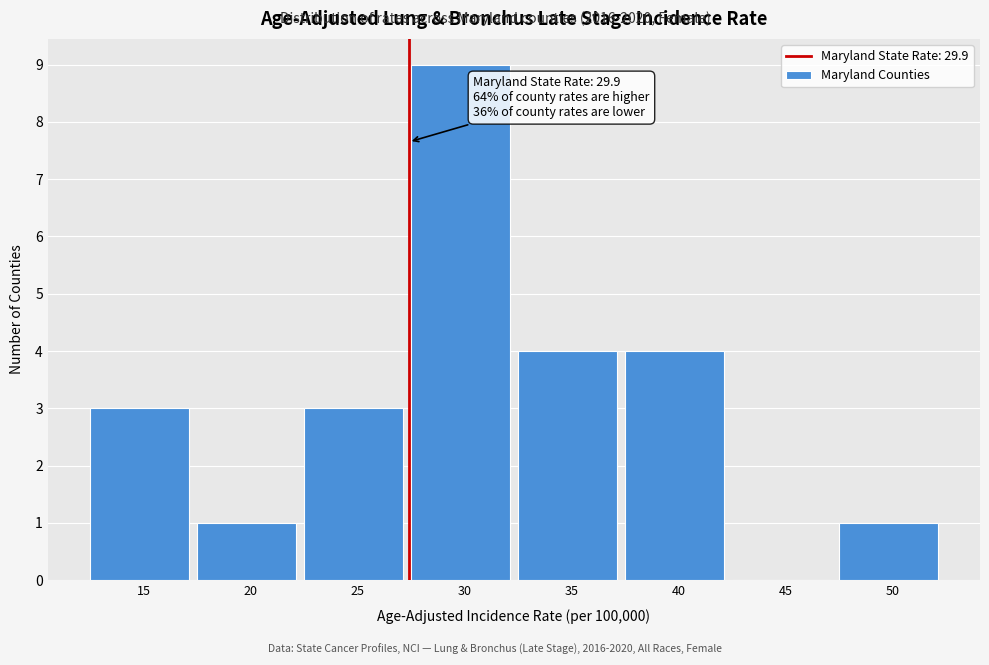

Reading left to right, what are all the values shown in this chart?

15=3	20=1	25=3	30=9	35=4	40=4	45=0	50=1